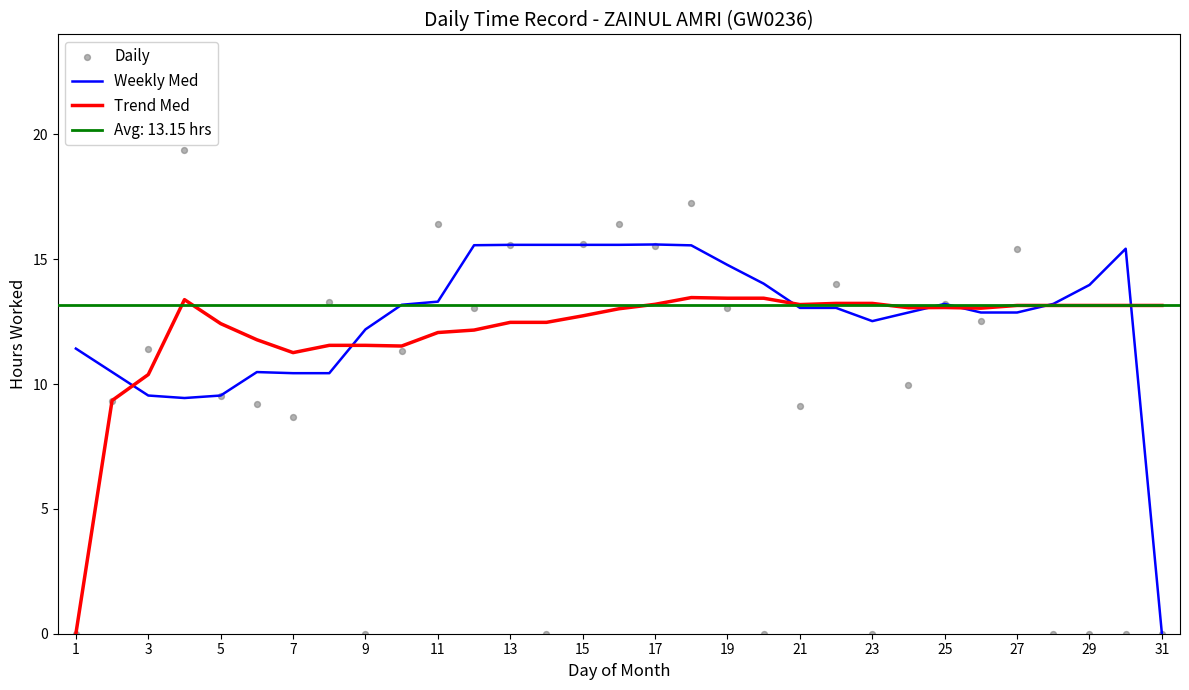

The value of Trend Med at 3 is 16.7. True or false?

False